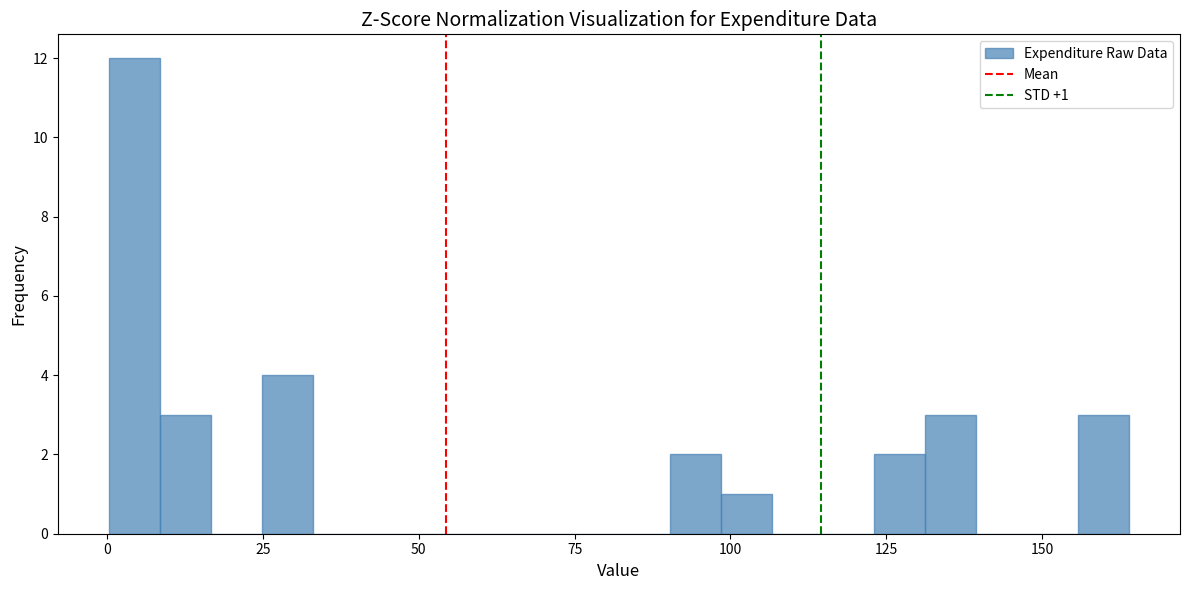

Around what value on the x-axis is the tallest bar? Give the approximate position of its centre, as read against the axis.

5